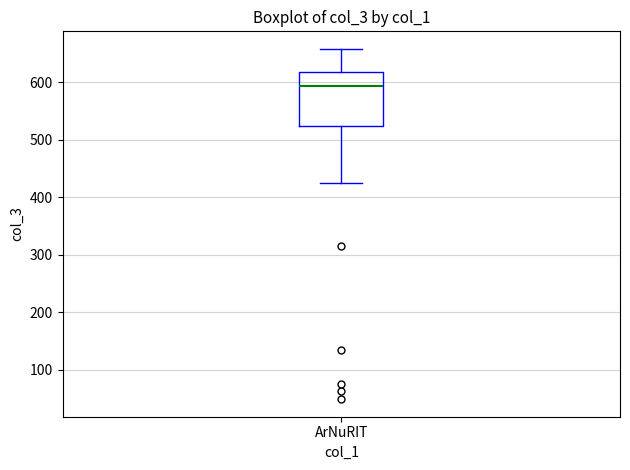

Transcribe this box plot: give where the median line is, the range the box spans, and where the two whiskers end, as read against the y-axis. The values are not printed on the chart, so give them approximately, as read against the axis.

median 590, box 520 to 620, whiskers 420 to 660